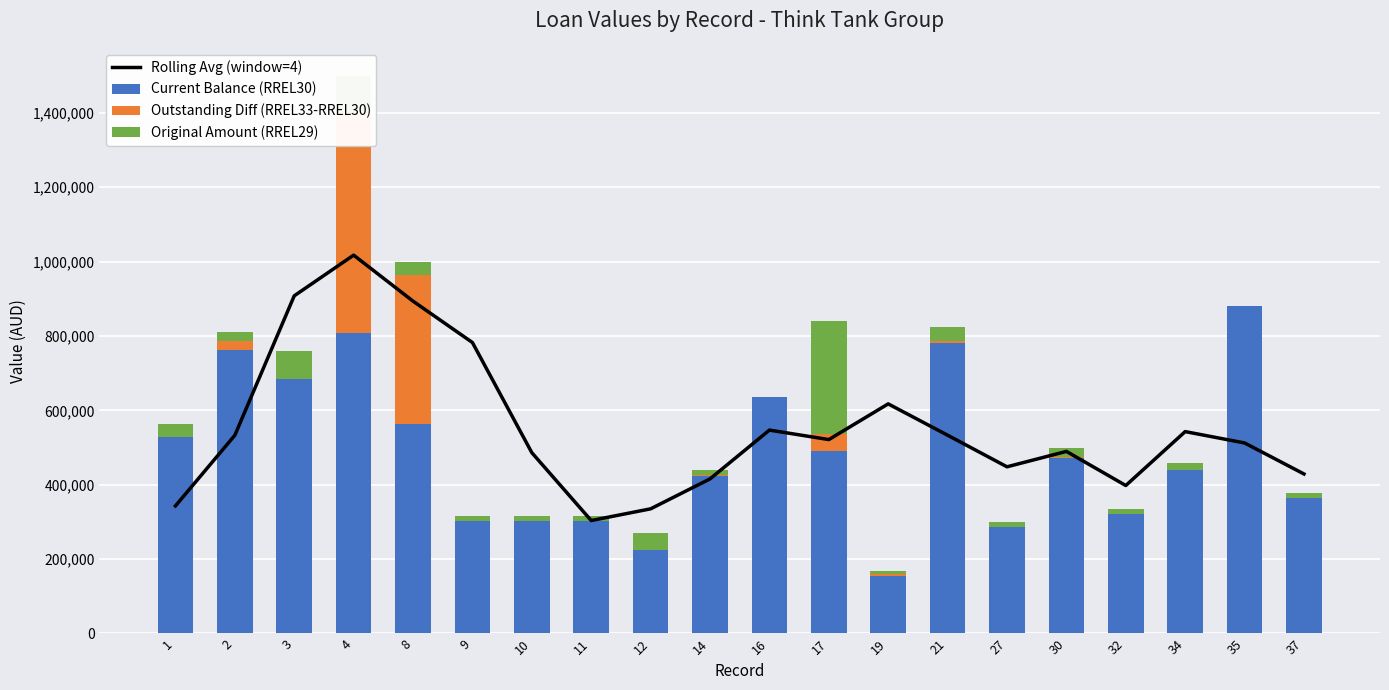

Reading left to right, extract all data points from this chart.

Rolling Avg (window=4): 343100.0	533100.0	908100.0	1017500.0	893750.0	782500.0	486250.0	303750.0	335250.0	415750.0	547000.0	521500.0	617500.0	533250.0	448250.0	489687.5	397937.5	542937.5	512437.5	429000.0
Current Balance (RREL30): 541641.4	762334.1	683848.1	809174.3	564153.8	302308.7	302344.6	302380.5	225173.4	424439.7	637000.0	491490.2	155116.3	780489.6	285628.9	470679.9	321068.8	440242.8	880000.0	363357.0
Outstanding Diff (RREL33-RREL30): -12338.5	24088.0	0.0	591100.0	400000.0	0.0	0.0	0.0	0.0	452.4	0.0	44000.0	3764.1	6000.0	0.0	4675.3	0.0	0.0	0.0	0.0
Original Amount (RREL29): 33097.1	23578.0	76151.9	99725.7	35846.2	12691.3	12655.4	12619.5	44826.6	16107.9	0.0	304509.8	9119.6	38510.4	14371.1	24644.8	12681.2	17757.2	0.0	14642.9